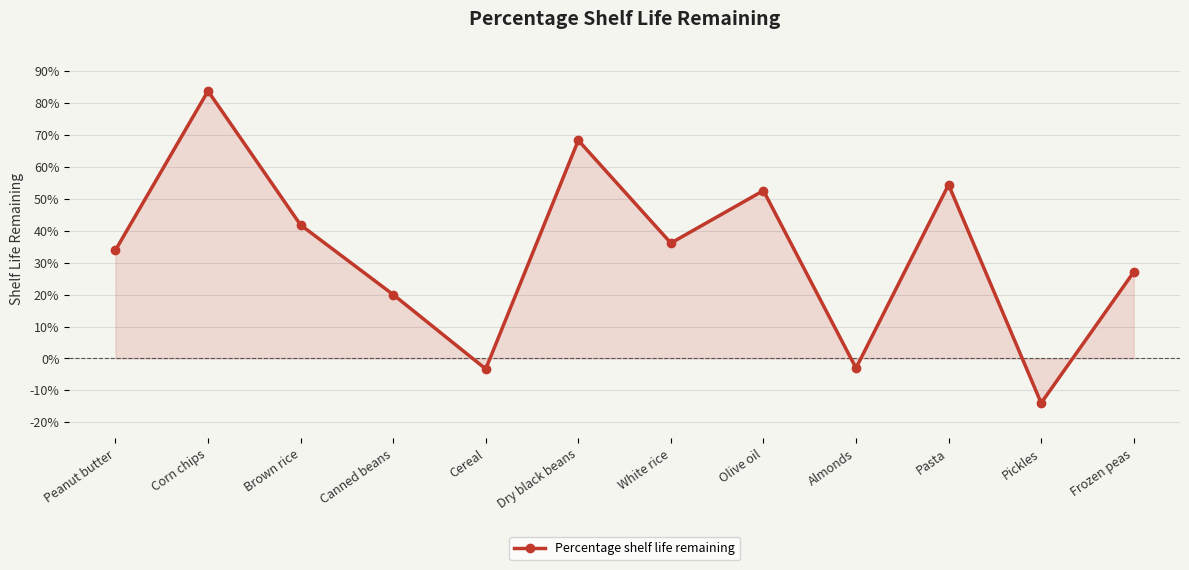

The value at Peanut butter is 0.3. True or false?

True